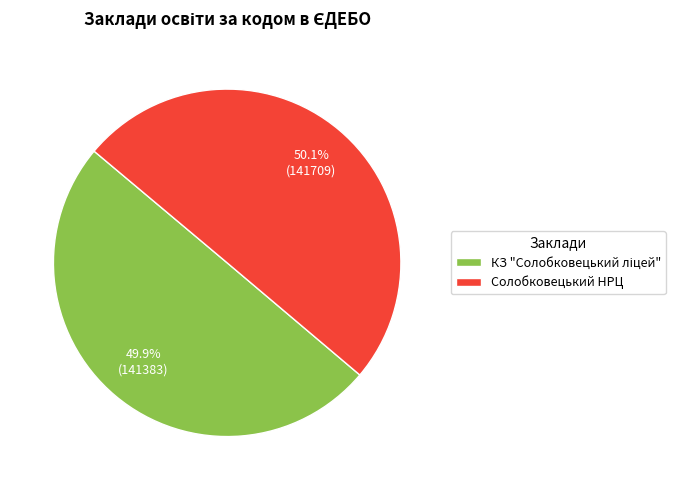

What percentage is the Солобковецький НРЦ slice, to the nearest percent?

50%